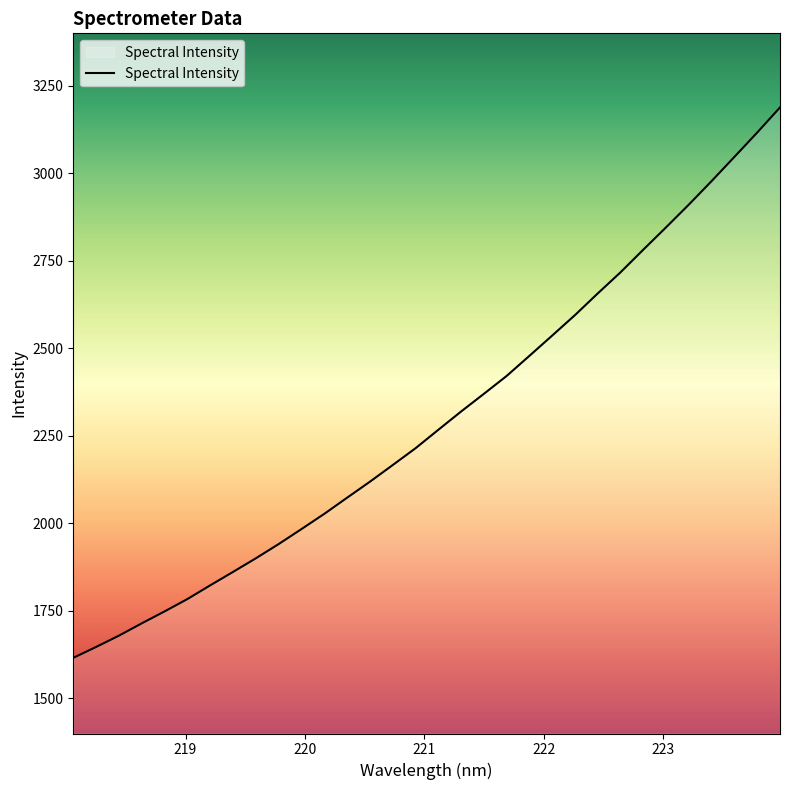

What is the smallest value displayed?

1616.0